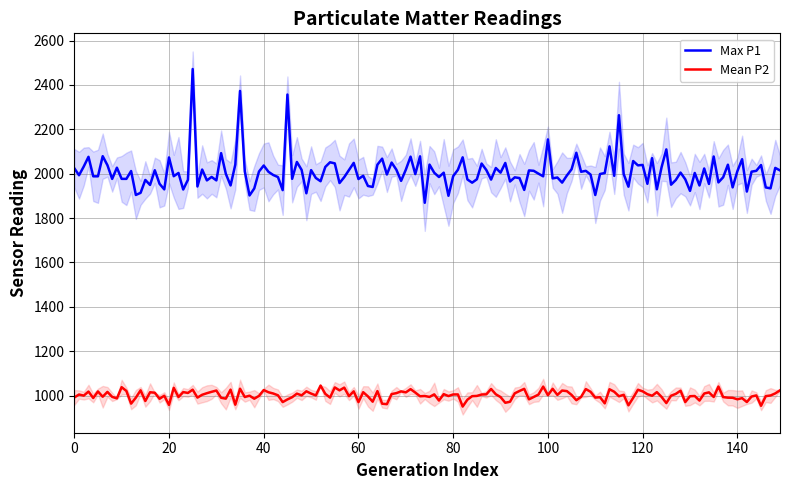

Rank the series by their maximum value, from highest to lowest.

P1, P2